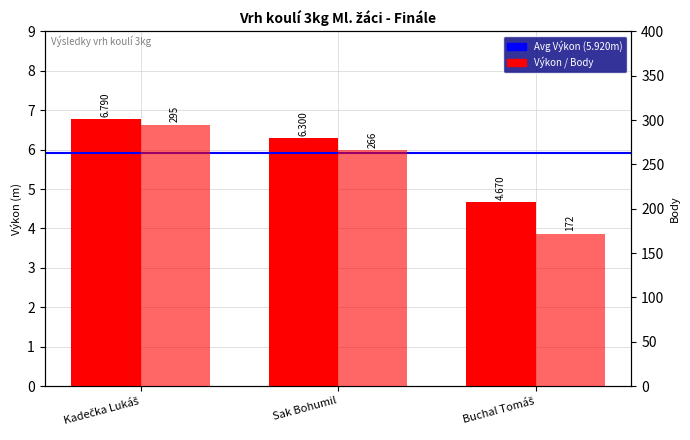

Is the value of Výkon (m) at Kadečka Lukáš greater than the value of Body at Kadečka Lukáš?

No